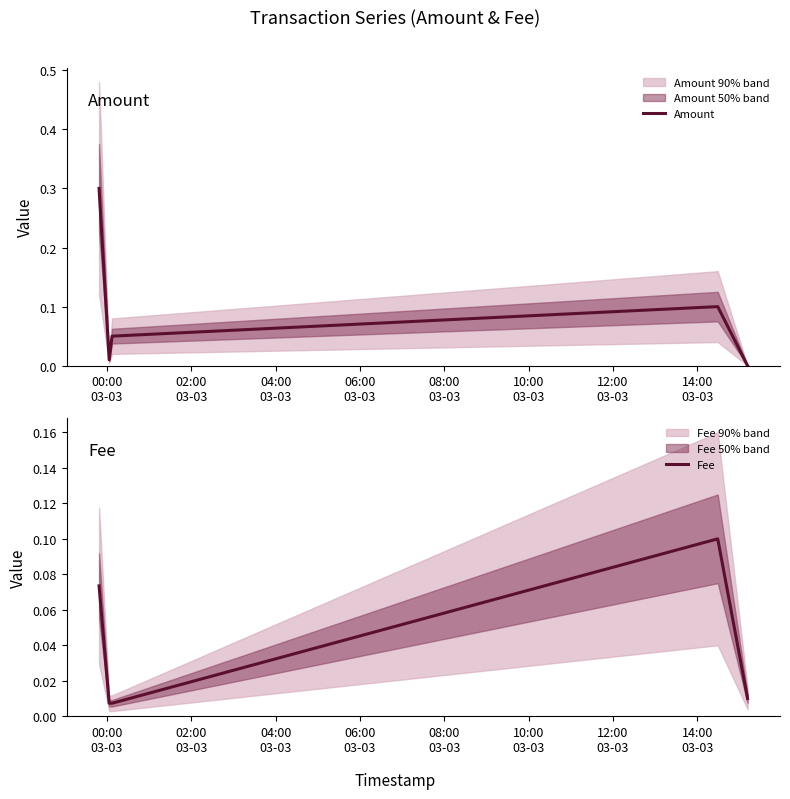

True or false: Fee and Amount cross at least once.

False